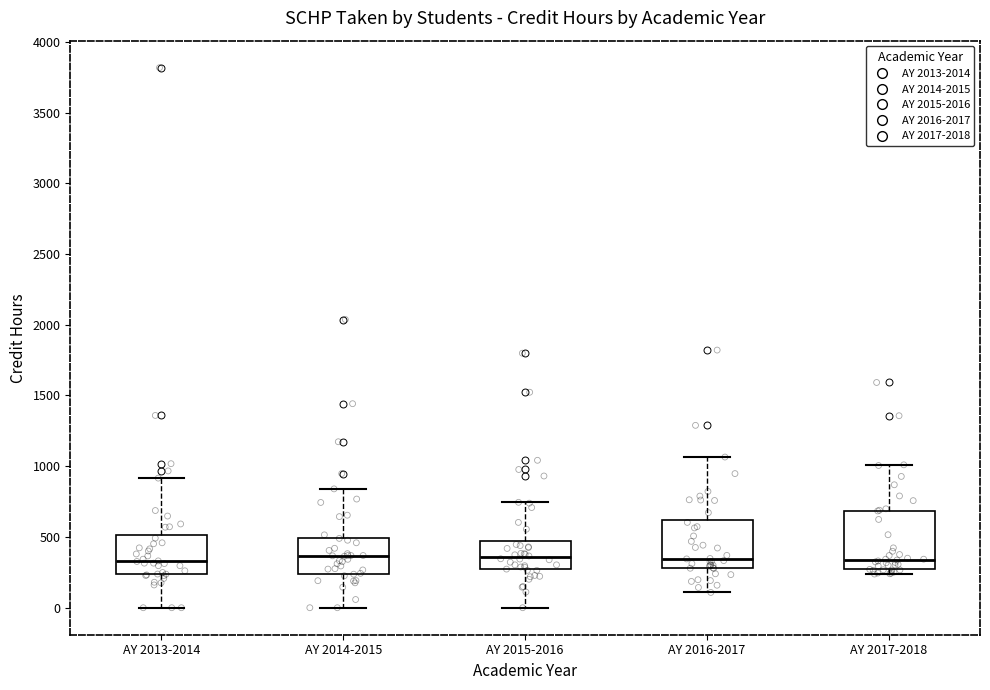

Reading left to right, transcribe this box plot: for each box, give where its median line is, the range the box spans, and where its two whiskers end, as read against the y-axis. The values are not printed on the chart, so give them approximately, as read against the axis.

AY 2013-2014: median 350, box 250 to 500, whiskers 0 to 900
AY 2014-2015: median 350, box 250 to 500, whiskers 0 to 850
AY 2015-2016: median 350, box 250 to 450, whiskers 0 to 750
AY 2016-2017: median 350, box 300 to 600, whiskers 100 to 1050
AY 2017-2018: median 350, box 250 to 700, whiskers 250 (just below the box's lower edge) to 1000